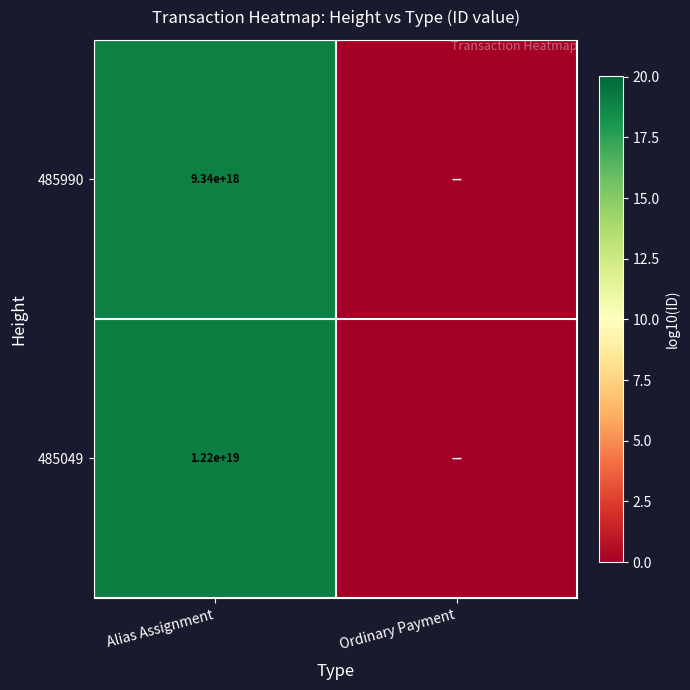

Is it true that 485990 equals 5705117997994177536 at Alias Assignment?

False